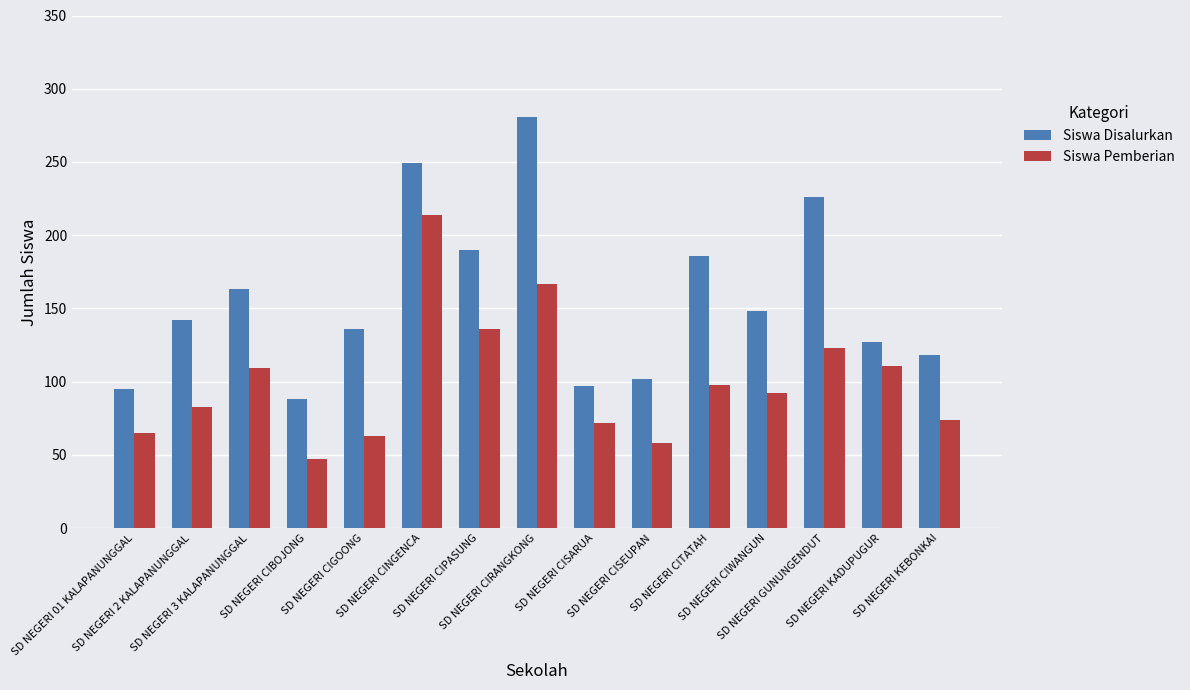

Reading left to right, list all the values displayed in this chart.

Siswa Disalurkan: 95	142	163	88	136	249	190	281	97	102	186	148	226	127	118
Siswa Pemberian: 65	83	109	47	63	214	136	167	72	58	98	92	123	111	74